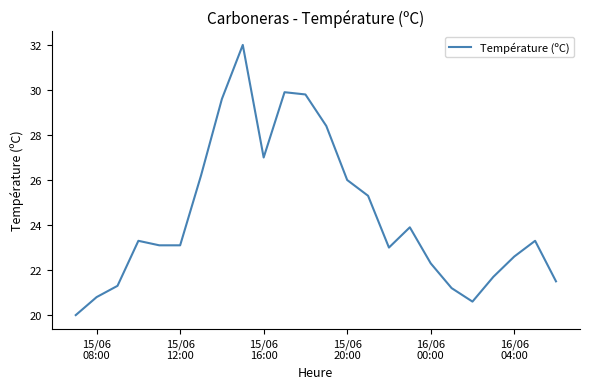

What is the difference between the maximum and minimum values?

12.0